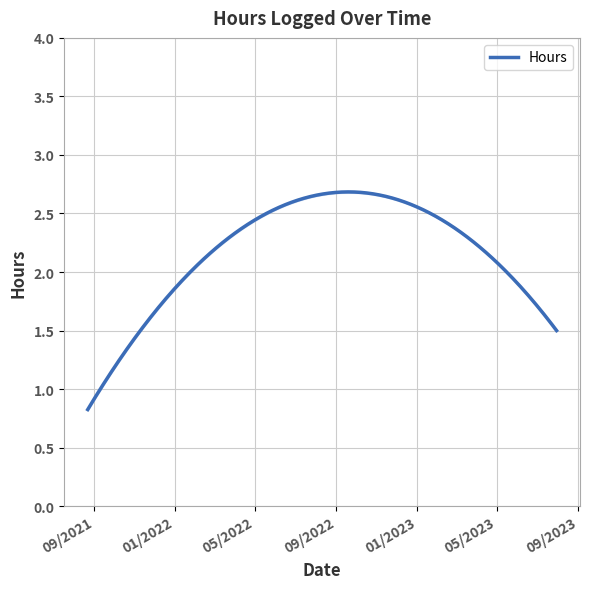

What is the value of the 3rd point from the left?

2.5